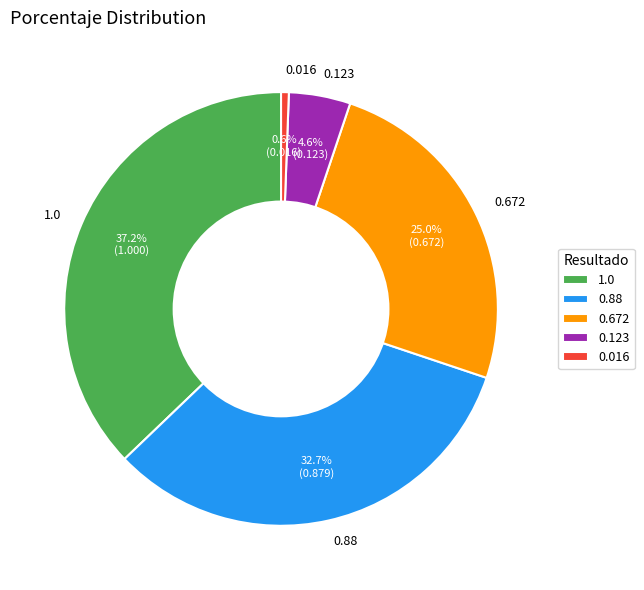

Between 0.672 and 0.016, which is larger?

0.672